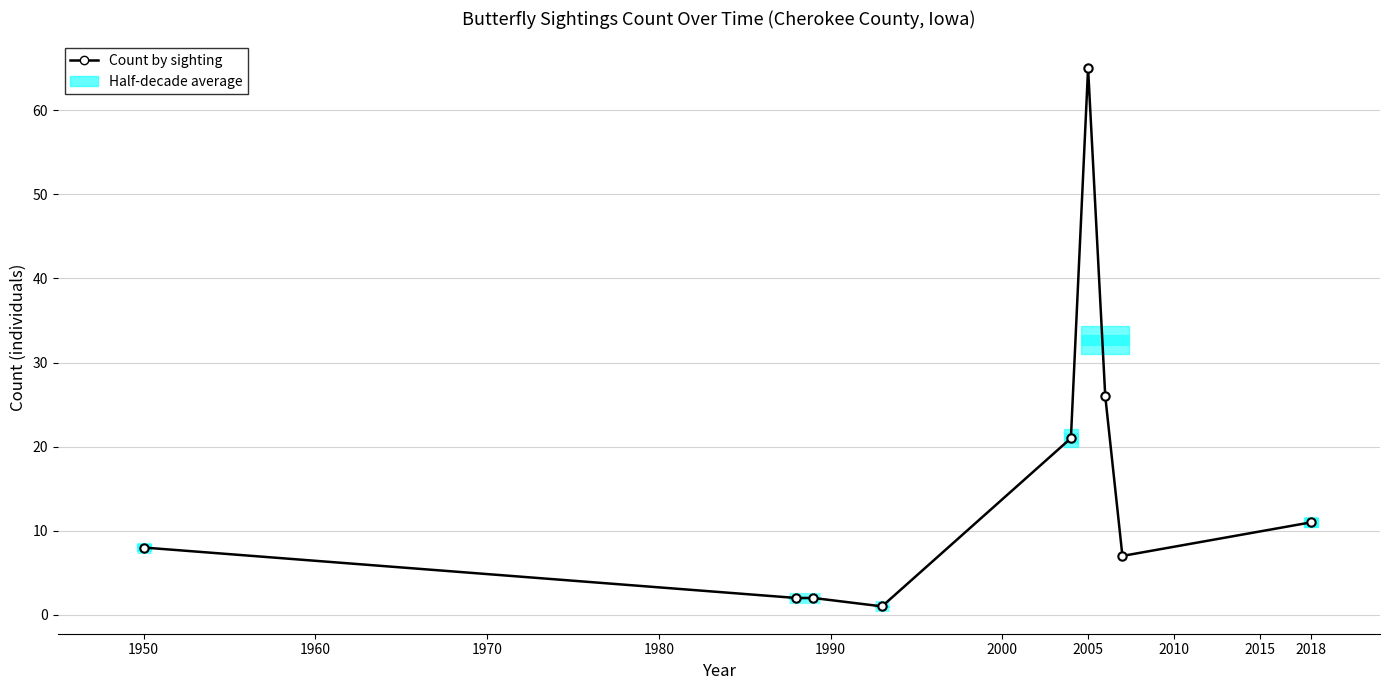

True or false: the data has more than 2 interior local peaks.

False